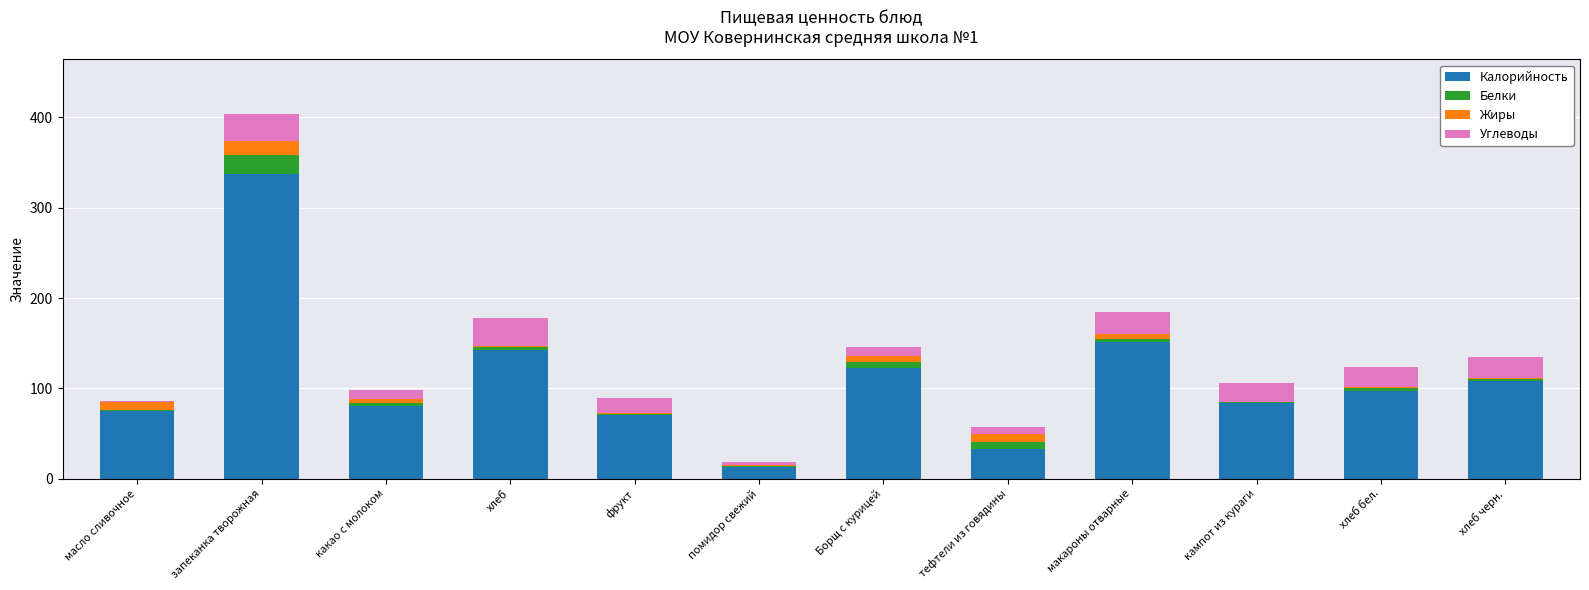

At which label does Калорийность first exceed 97?

запеканка творожная